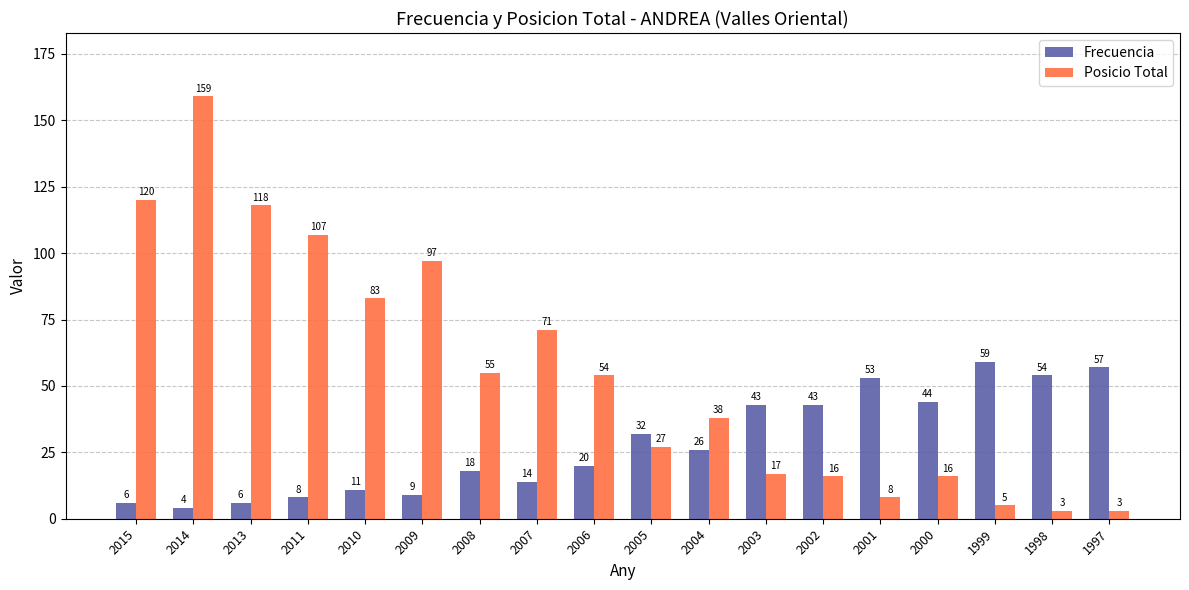

What value does the Posicio Total series have at 2011?

107